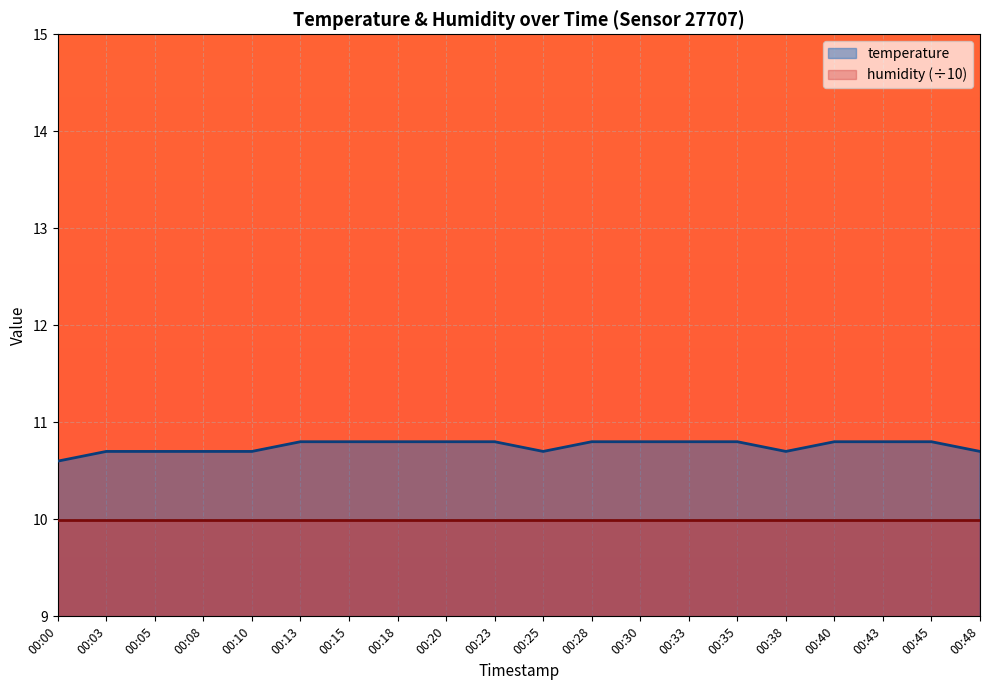

At which label is the value closest to 10?

00:00